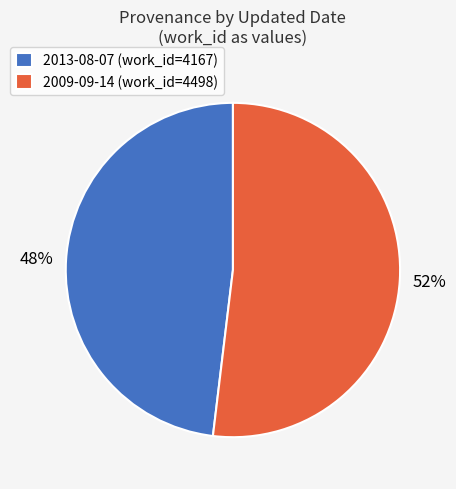

Do 2013-08-07 (work_id=4167) and 2009-09-14 (work_id=4498) together represent more than half of the pie?

Yes